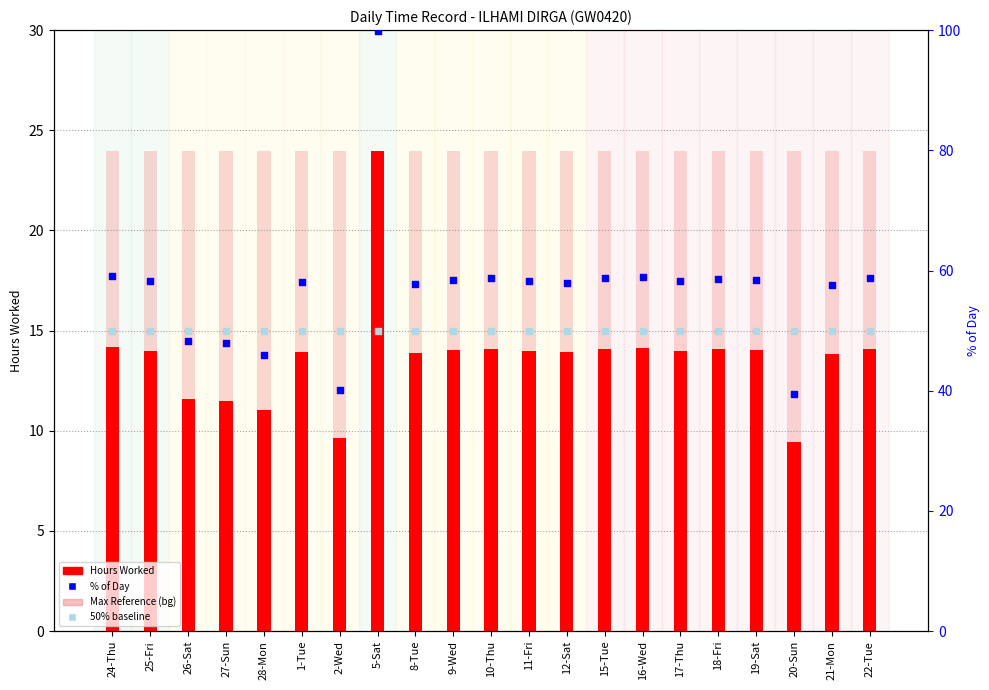

At how many categories does at least one series exceed 90?

1